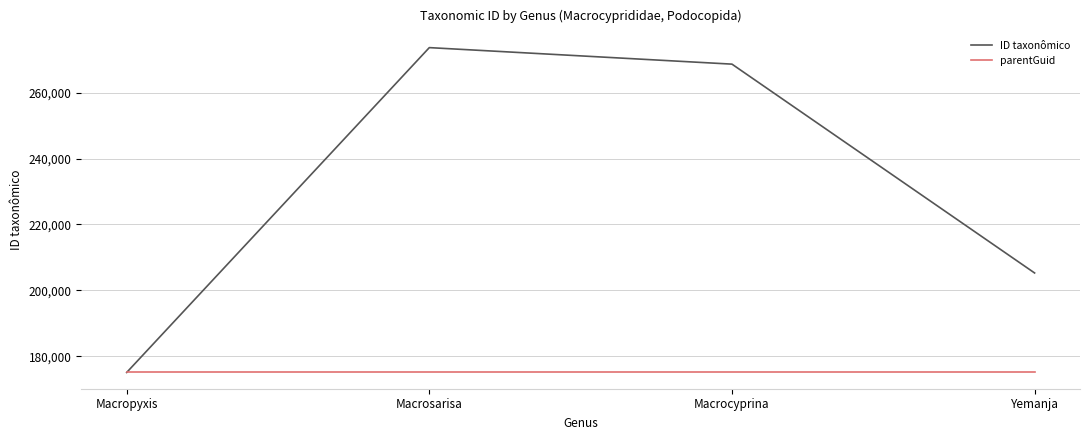

Reading left to right, extract all data points from this chart.

ID taxonômico: Macropyxis=175089	Macrosarisa=273673	Macrocyprina=268661	Yemanja=205283
parentGuid: Macropyxis=175087	Macrosarisa=175087	Macrocyprina=175087	Yemanja=175087